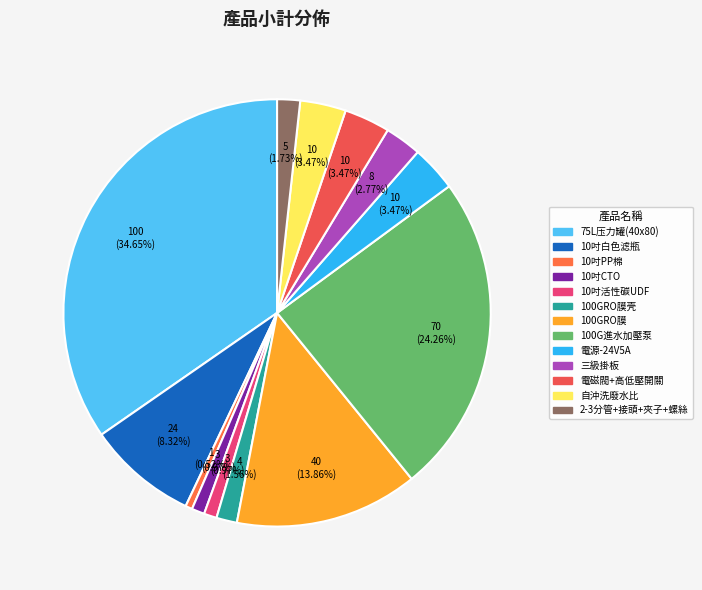

How many segments does this pie chart have?

13